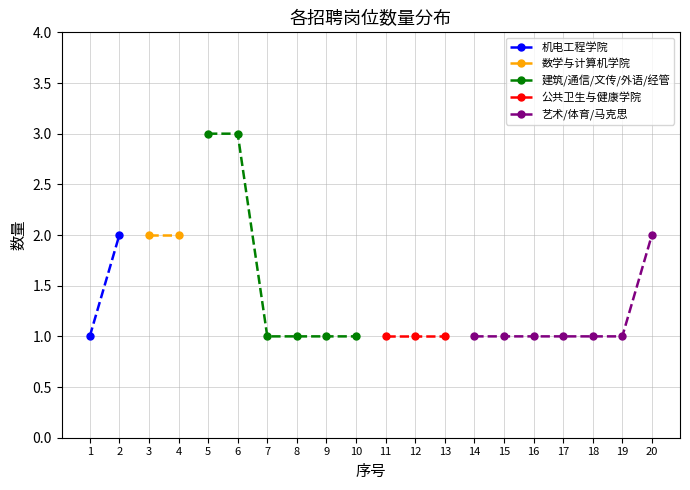

True or false: 建筑/通信/文传/外语/经管 has more than 2 points higher than both neighbors.

False